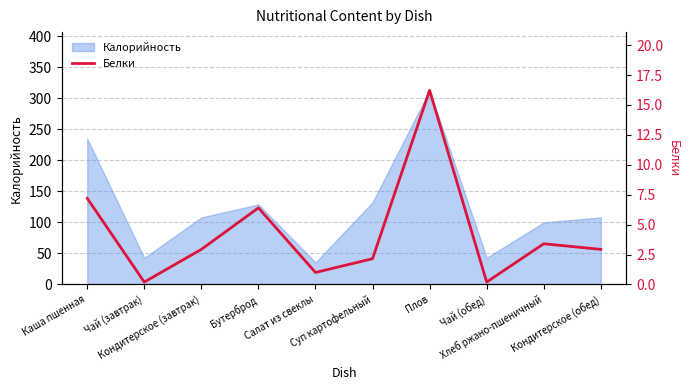

Which category has the highest value across all series?

Плов